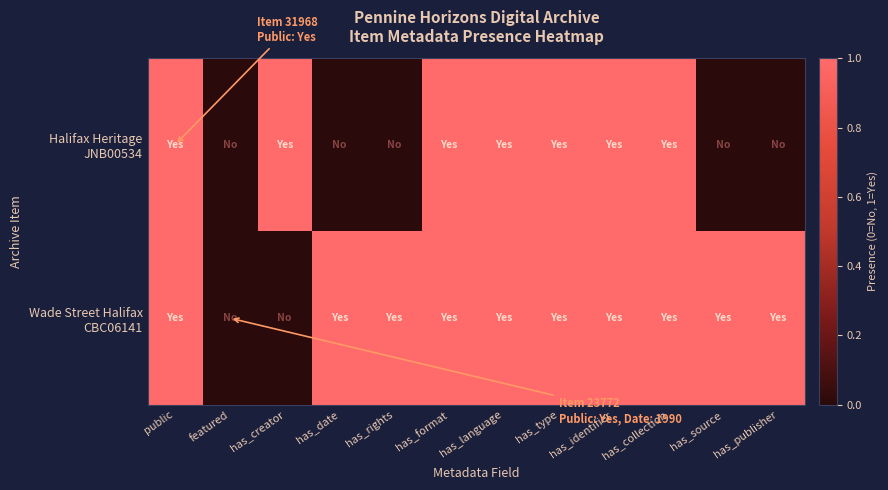

Rank the series by their average value, from lowest to highest.

Halifax Heritage JNB00534, Wade Street Halifax CBC06141